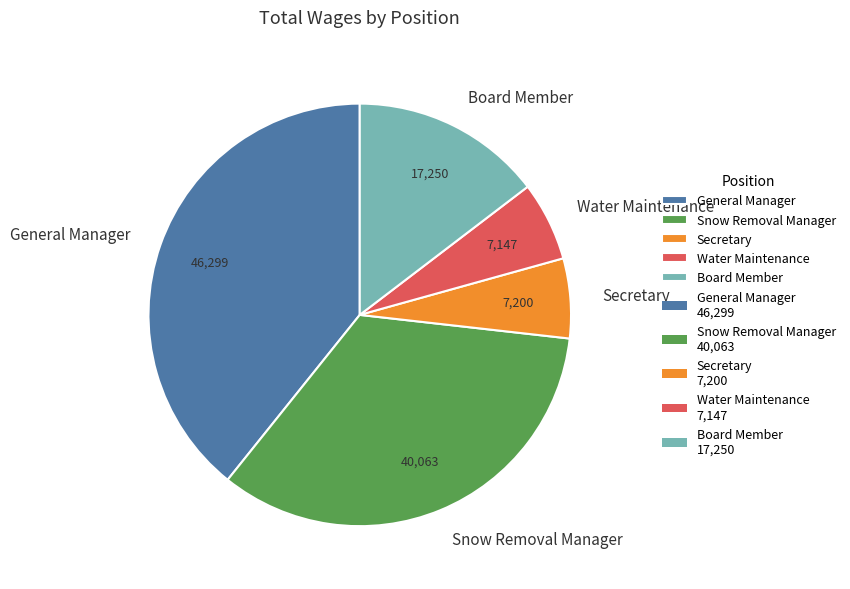

Count the number of slices in the pie.

5